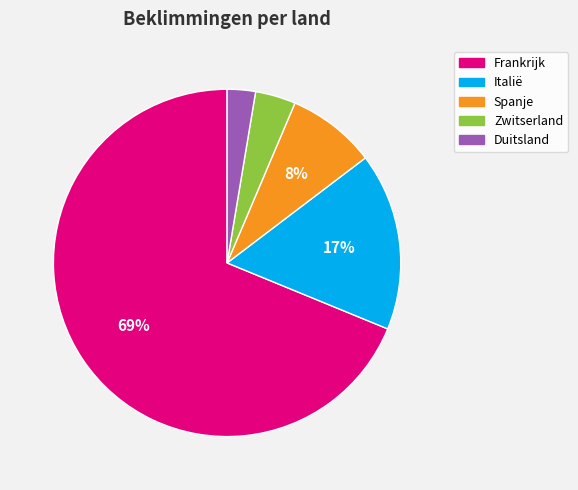

To the nearest percent, what is the average slice percentage?

20%